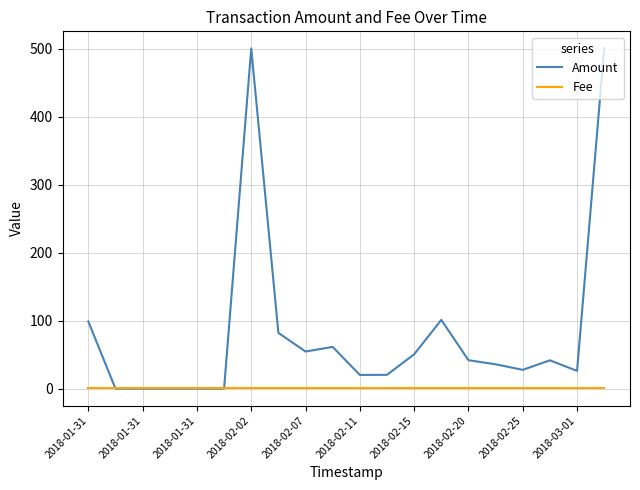

How many values in the Amount series are below 41?

10